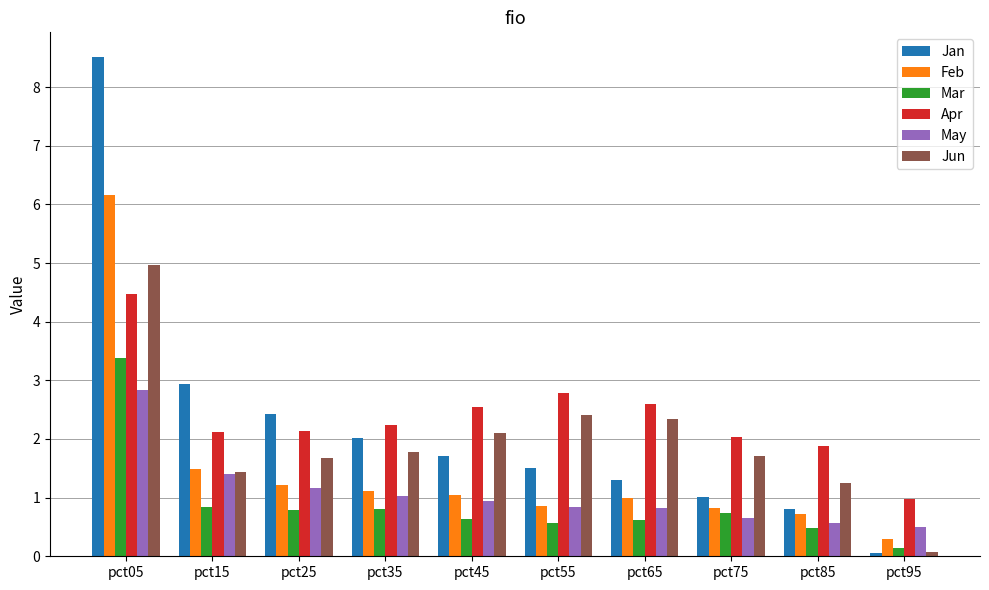

True or false: Mar has a value of 0.8 at pct25.

True